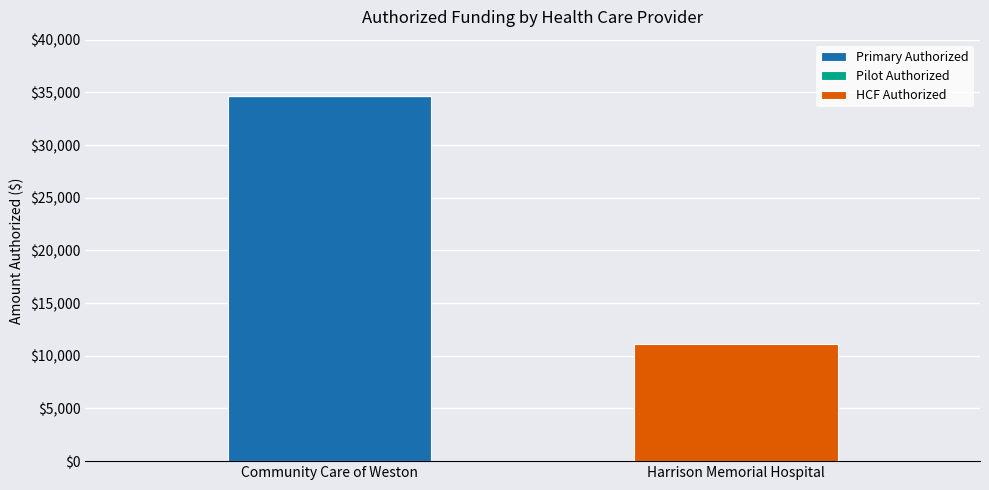

What is the sum of the Primary Authorized values at Community Care of Weston and Harrison Memorial Hospital?

34689.6